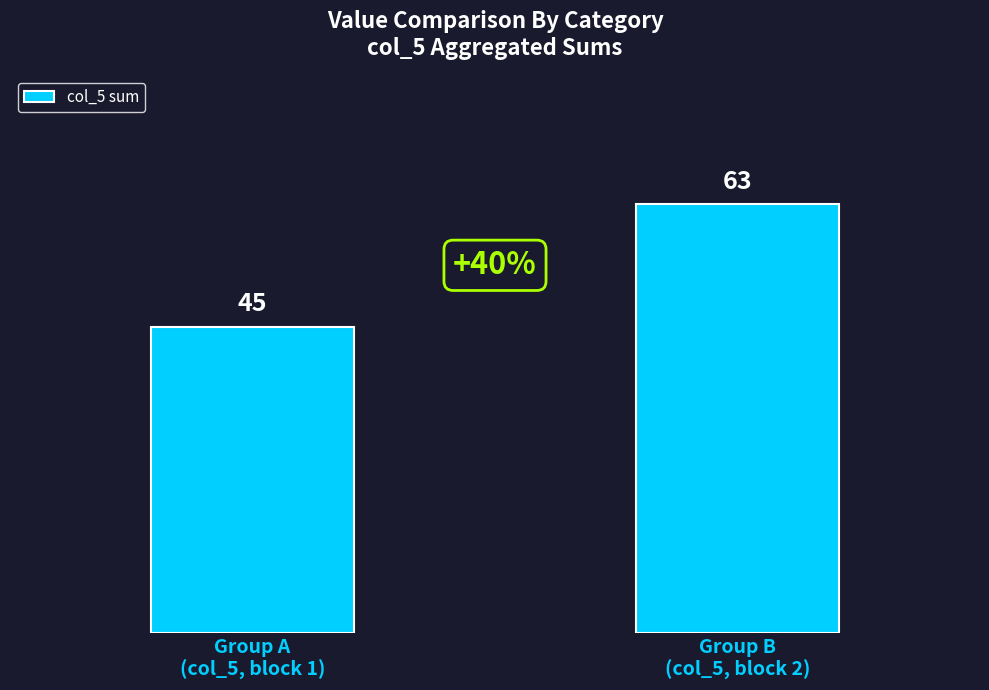

List the labels in order of value, largest first.

Group B
(col_5, block 2), Group A
(col_5, block 1)